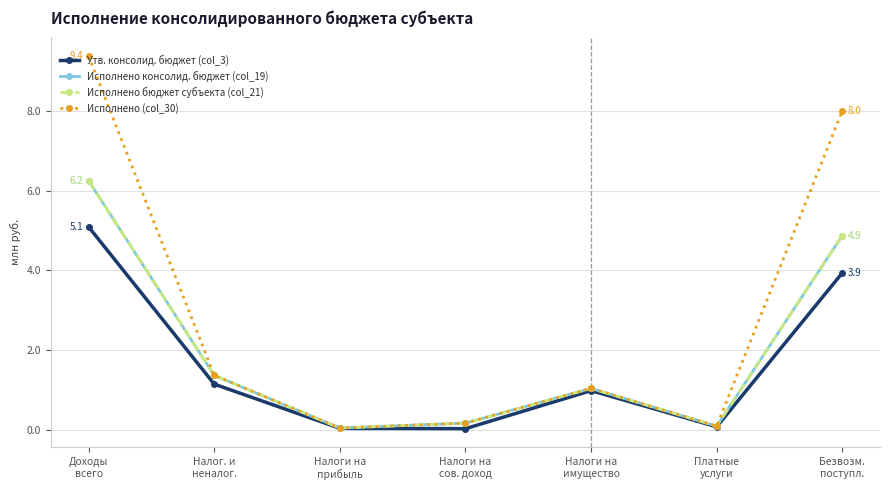

Is this an area chart (filled region under the line)?

No